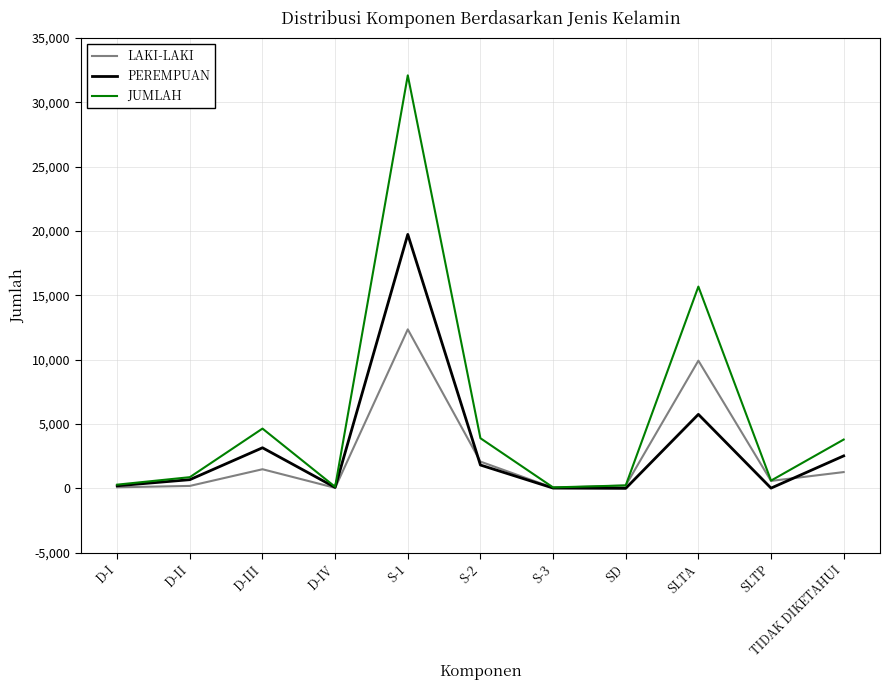

The value of PEREMPUAN at S-1 is 25827. True or false?

False